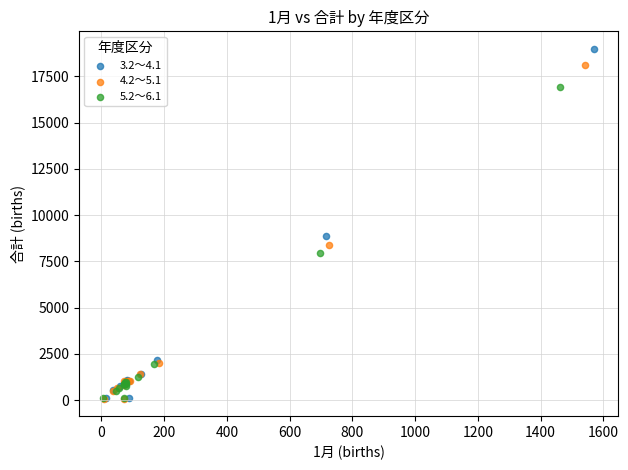

Which series has the widest spread of Y values?

3.2～4.1